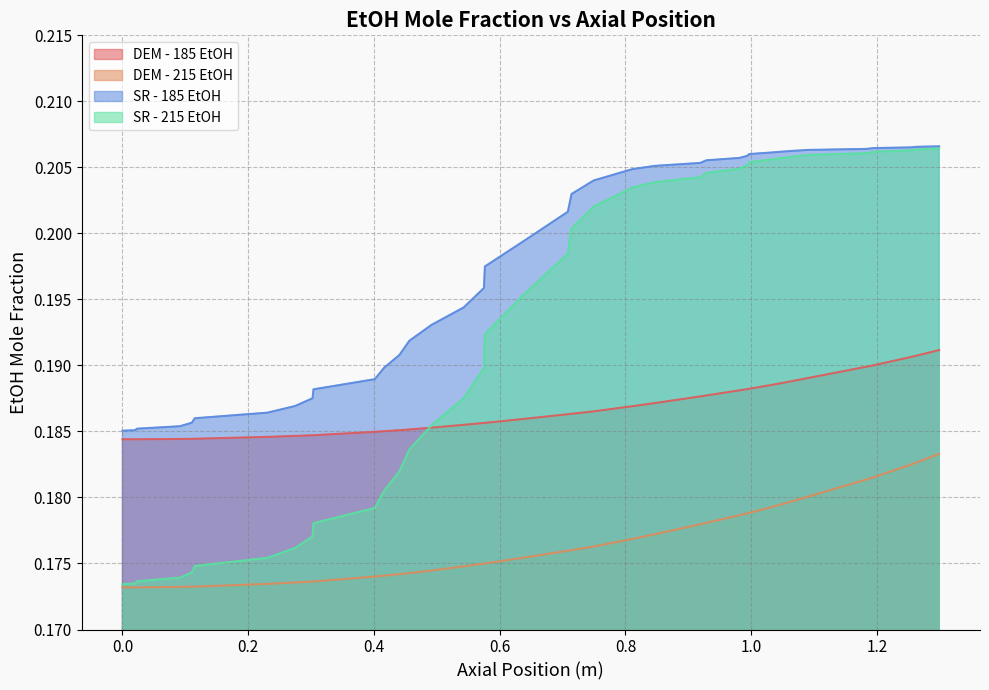

True or false: SR - 215 EtOH and DEM - 215 EtOH intersect in this chart.

False